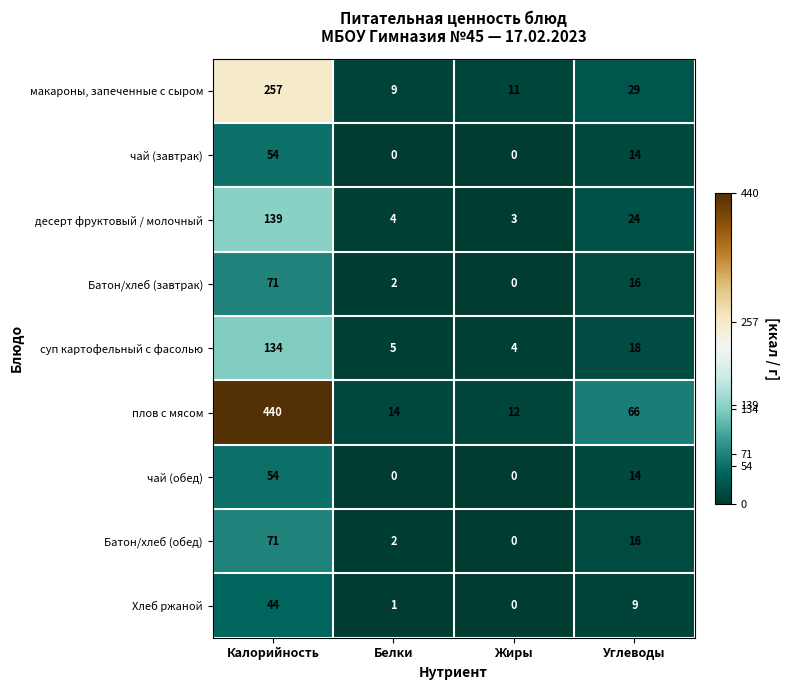

At which category does the chart reach its peak across all series?

Калорийность